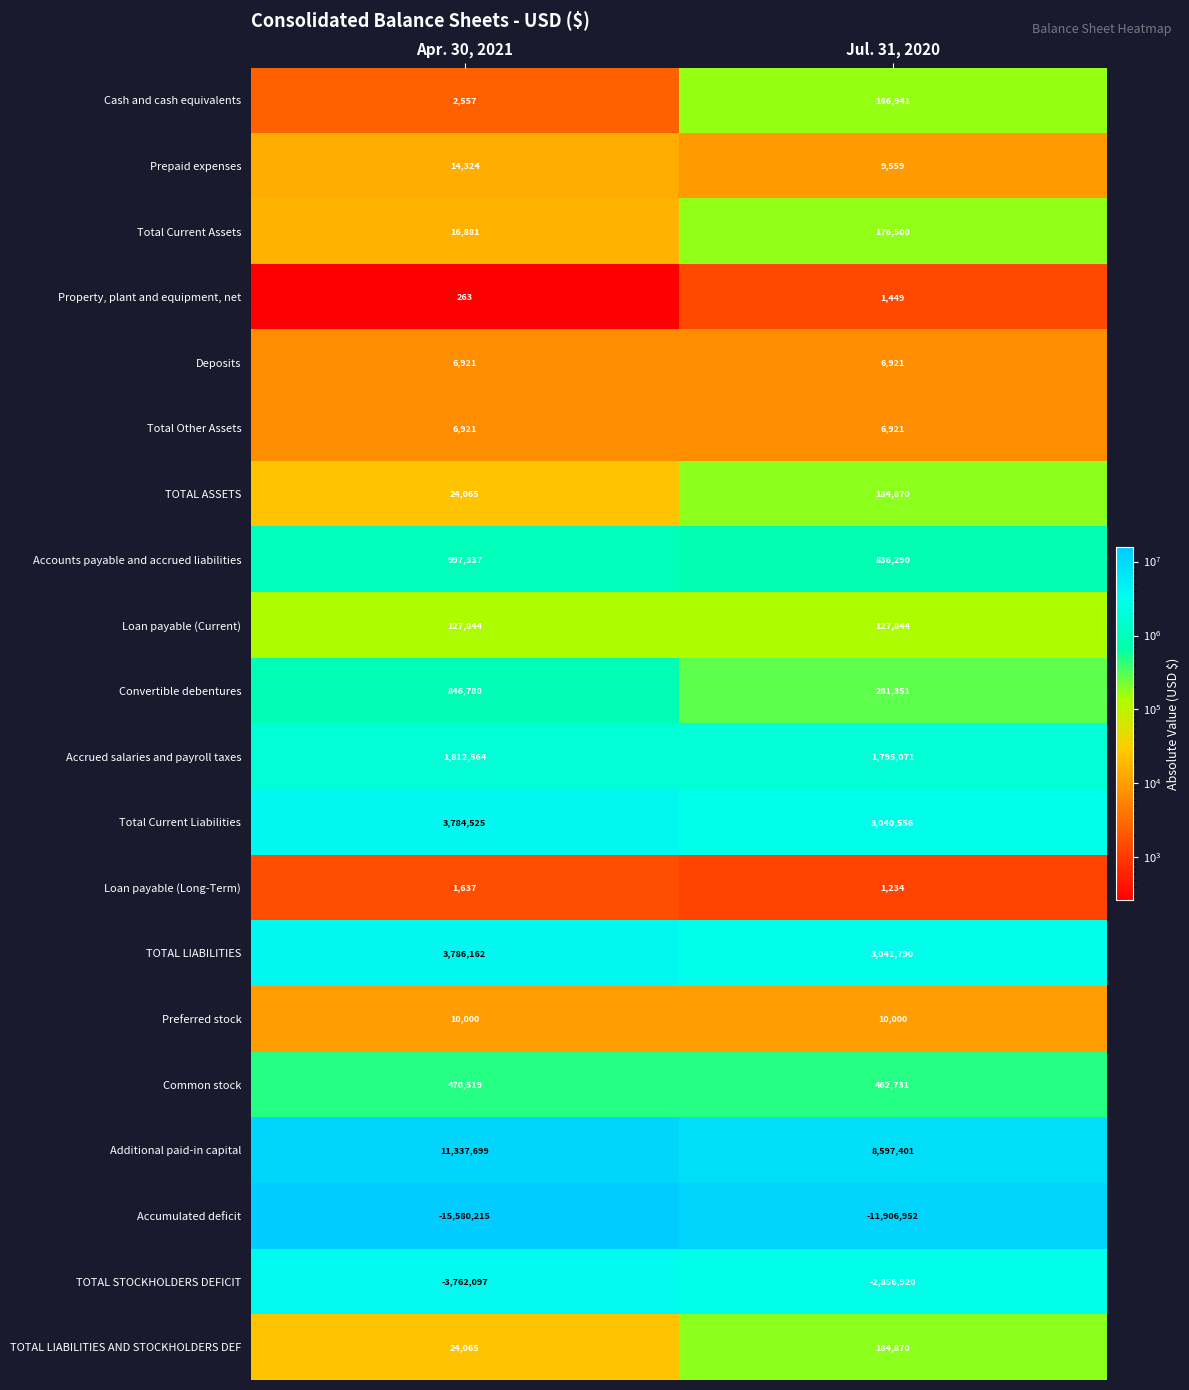

Between Apr. 30, 2021 and Jul. 31, 2020, which series saw the biggest shift?

Accumulated deficit